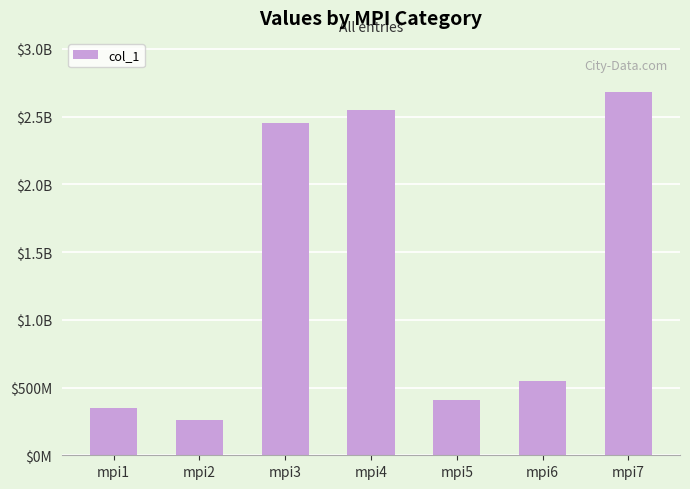

What is the value of the 6th bar from the left?

549449274